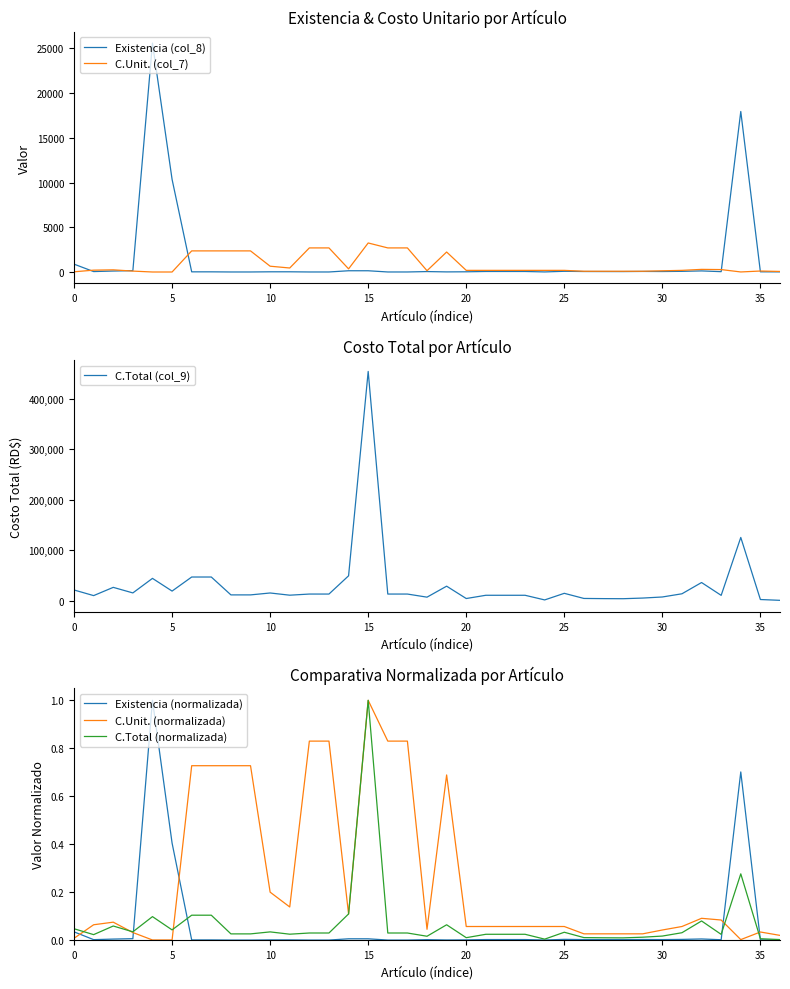

What is the label of the 28th point from the right?

9